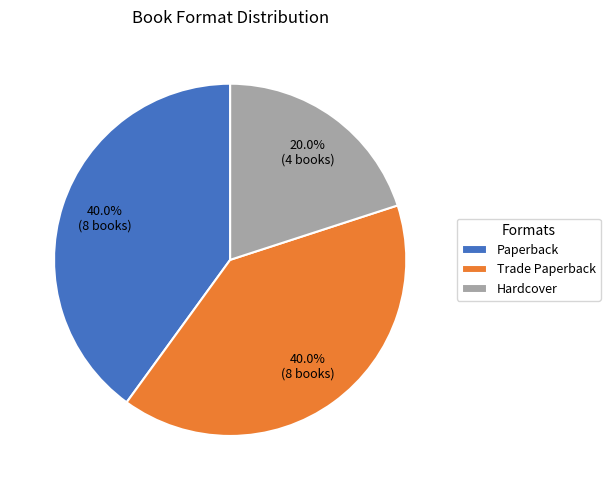

True or false: Trade Paperback accounts for 40% of the total.

True